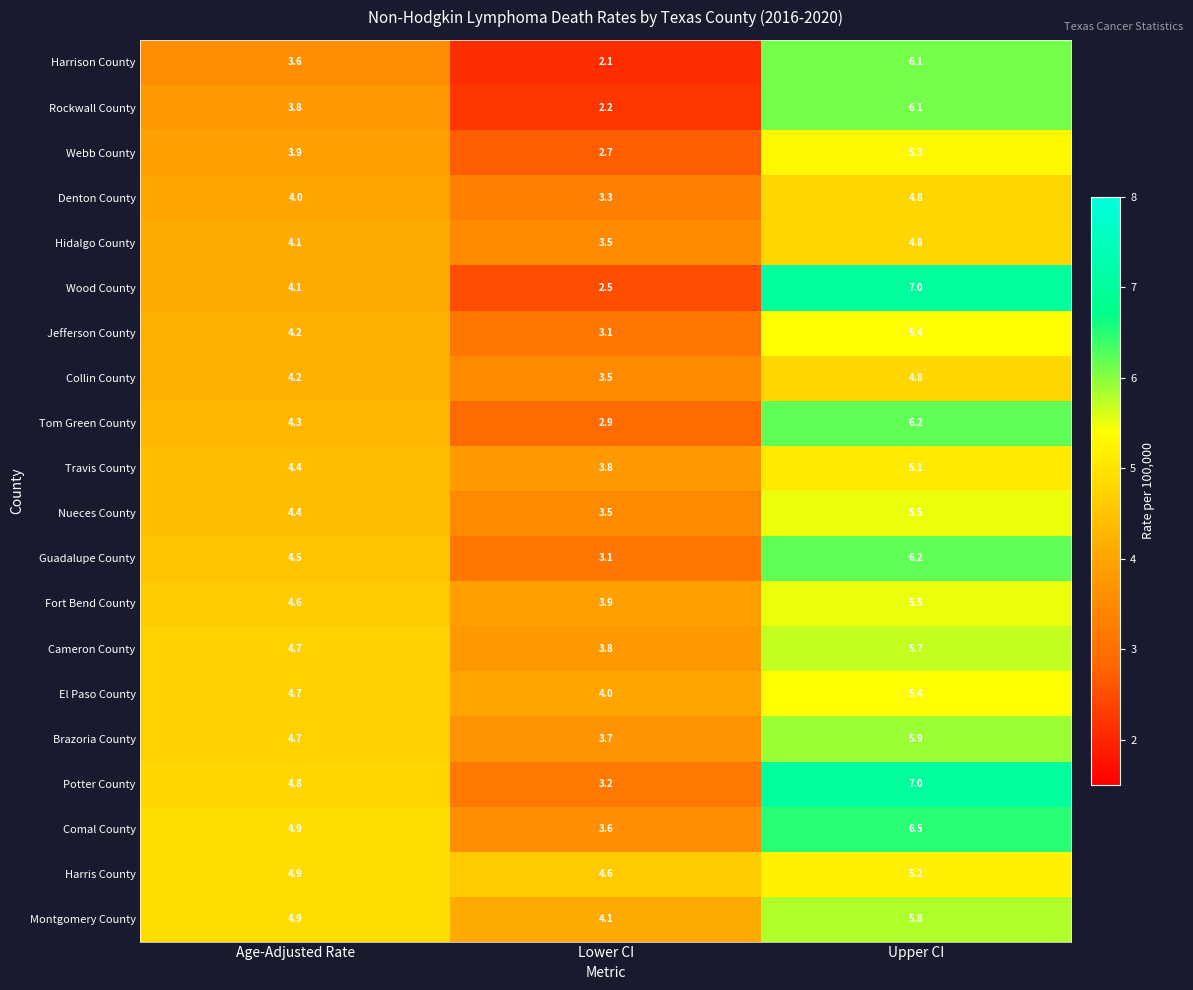

What is the average value of the Wood County series?

4.5